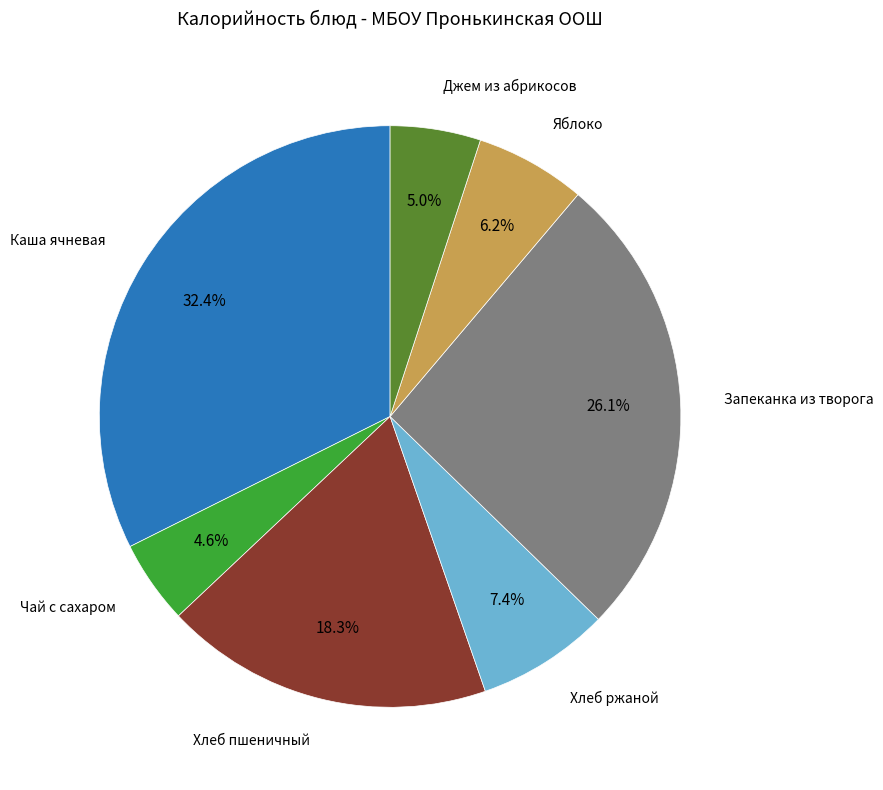

How many slices are in this pie chart?

7